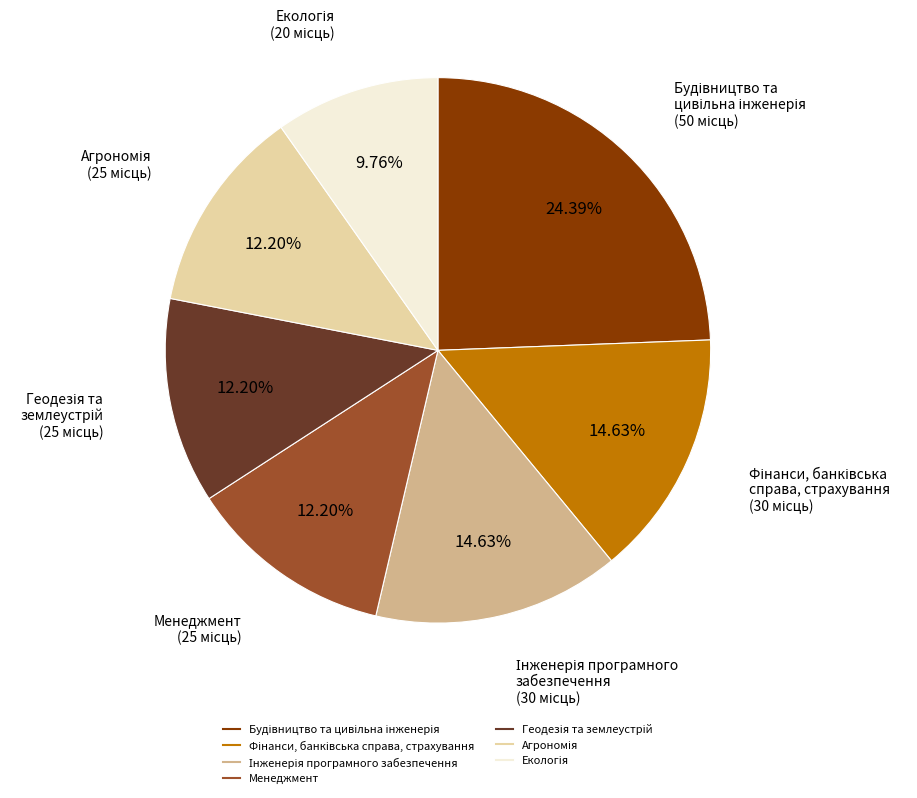

Is there any slice that represents more than half of the pie?

No